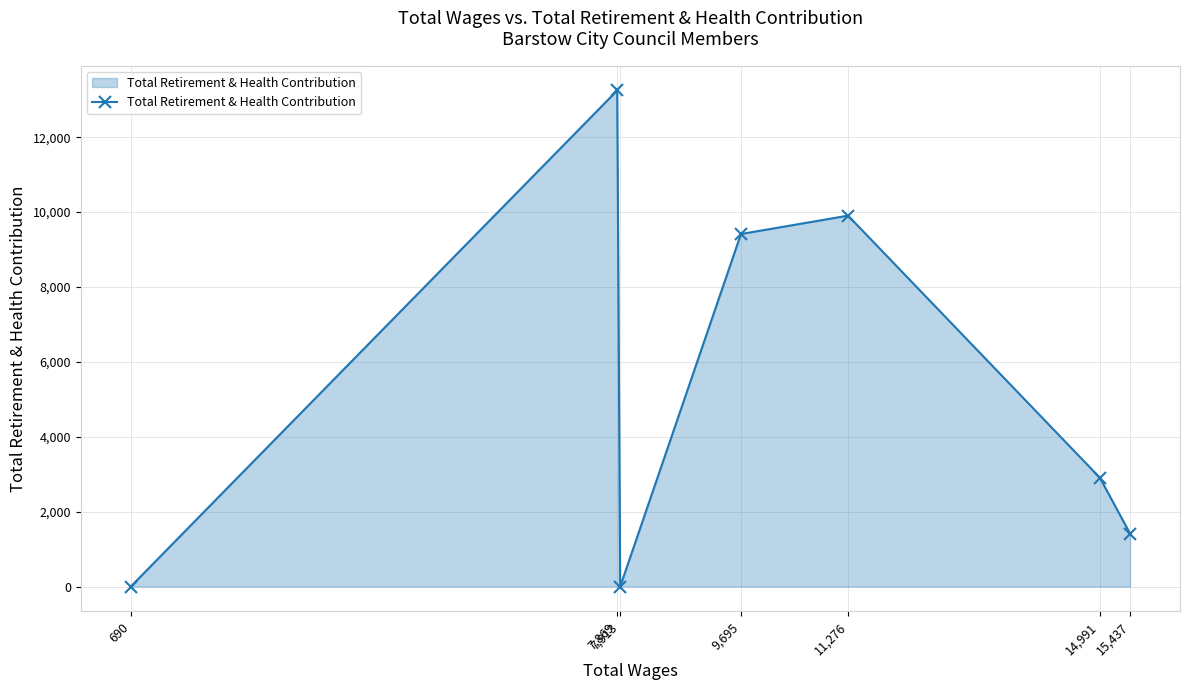

Between 690 and 14,991, which is larger?

14,991